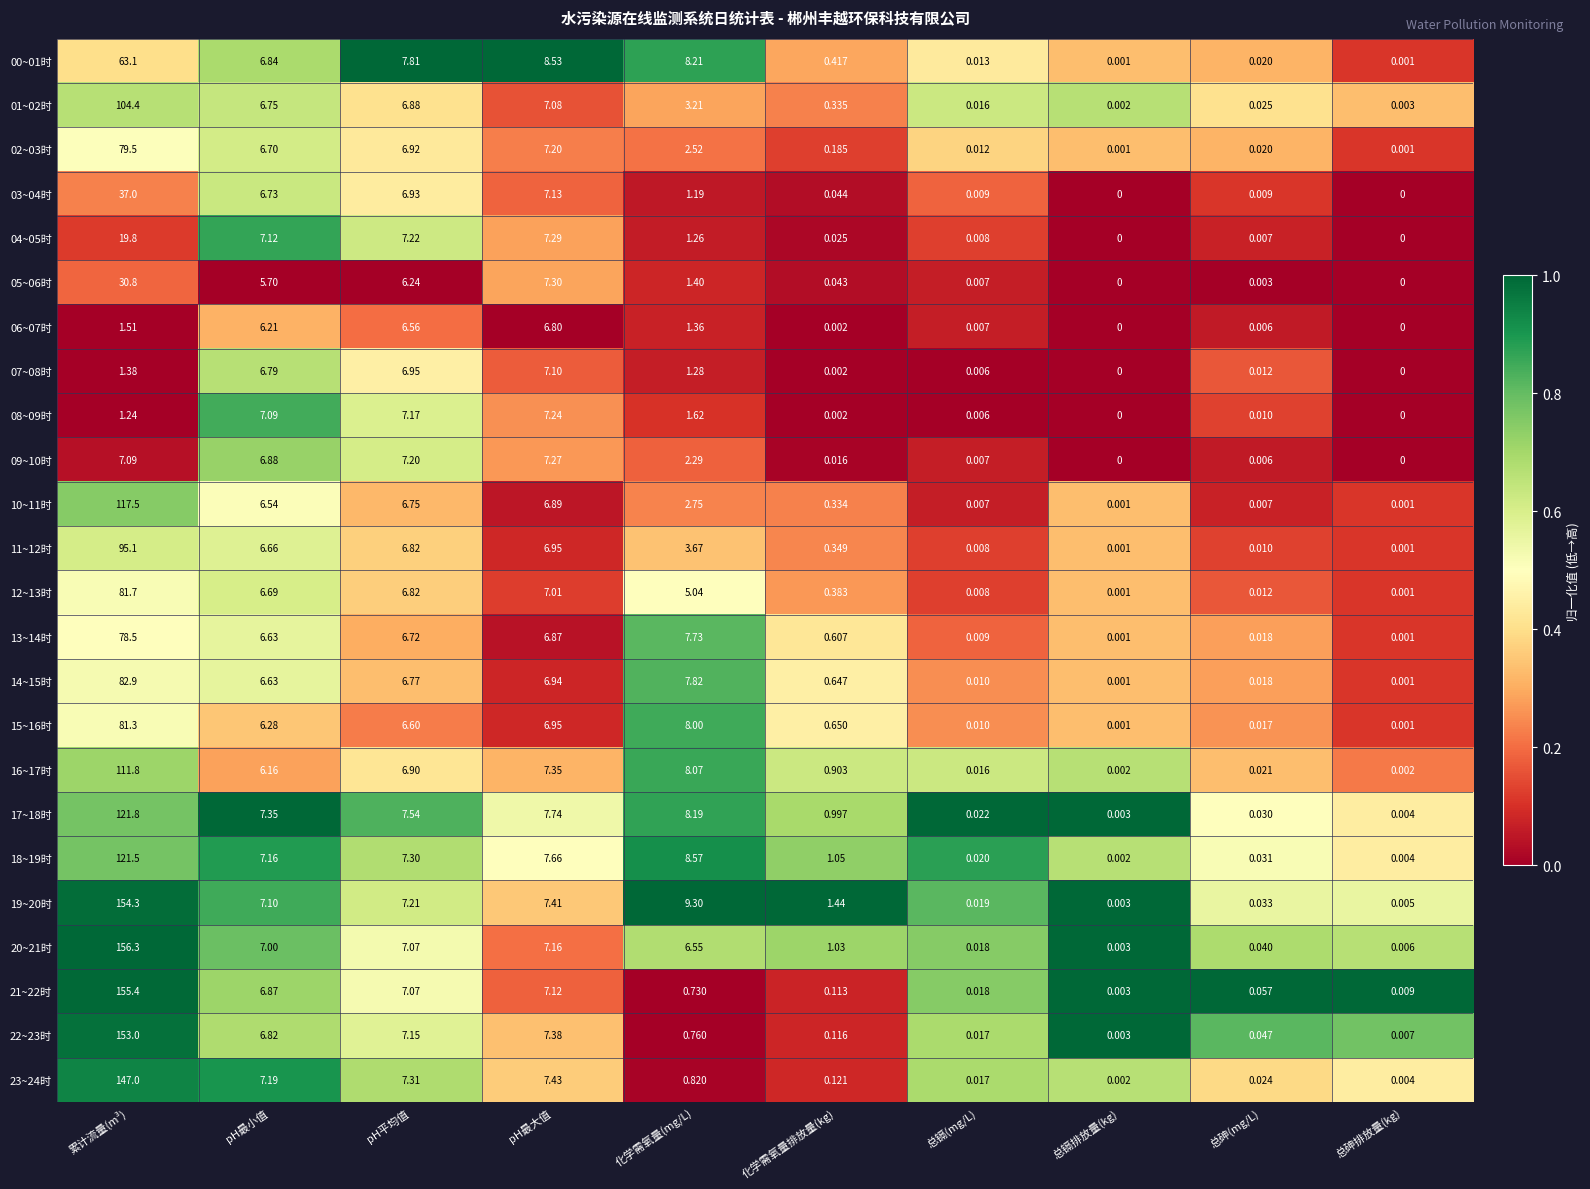

Where is 04~05时 nearest to the value 9?

pH最大值